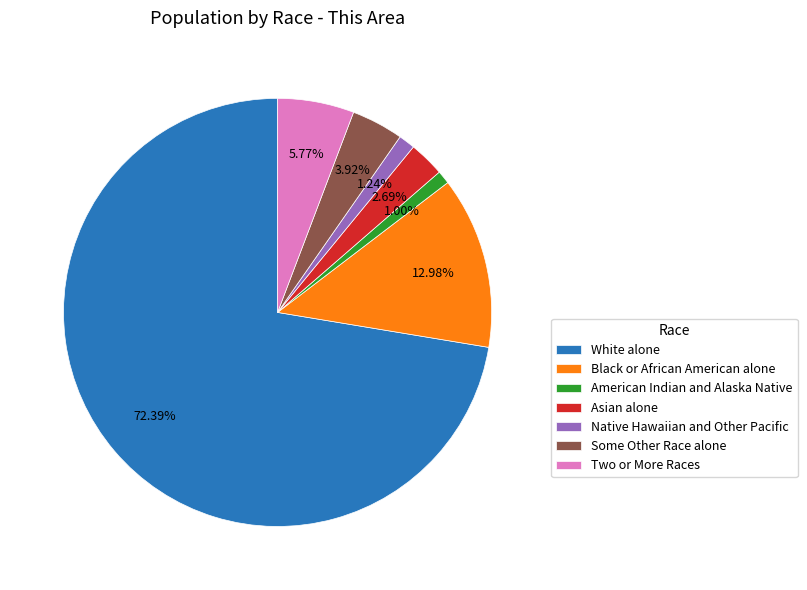

Which slice represents more than half of the pie?

White alone